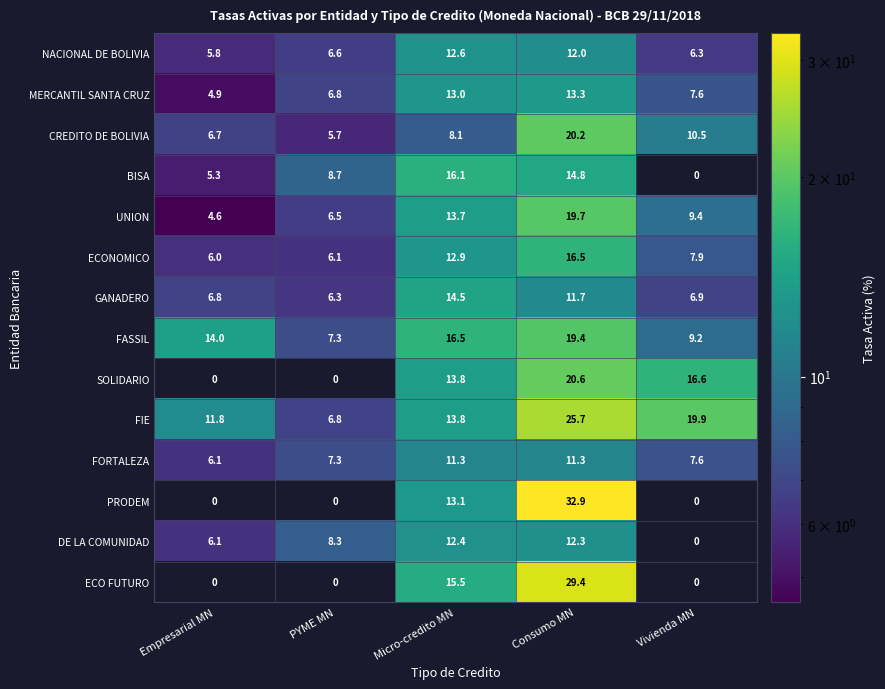

List the labels in order of GANADERO value, largest first.

Micro-credito MN, Consumo MN, Vivienda MN, Empresarial MN, PYME MN